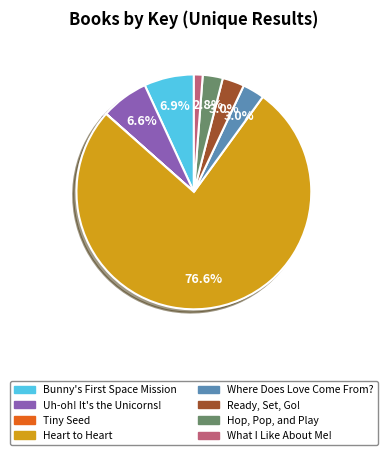

Is the sum of Heart to Heart and Hop, Pop, and Play greater than half?

Yes